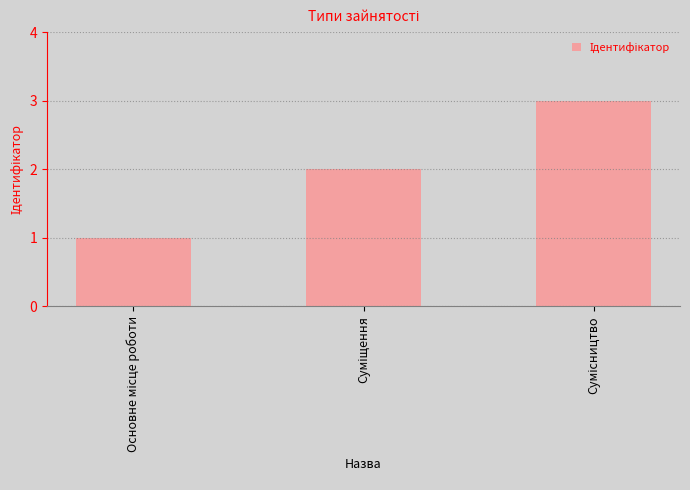

What is the sum of all values?

6